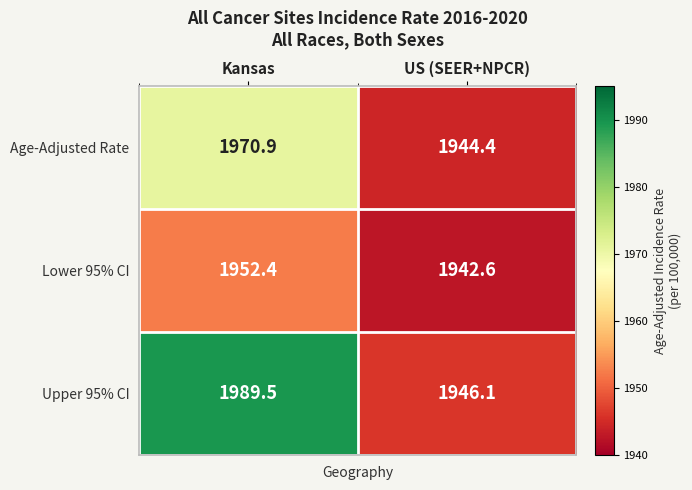

Reading left to right, list all the values displayed in this chart.

Age-Adjusted Rate: 1970.9	1944.4
Lower 95% CI: 1952.4	1942.6
Upper 95% CI: 1989.5	1946.1